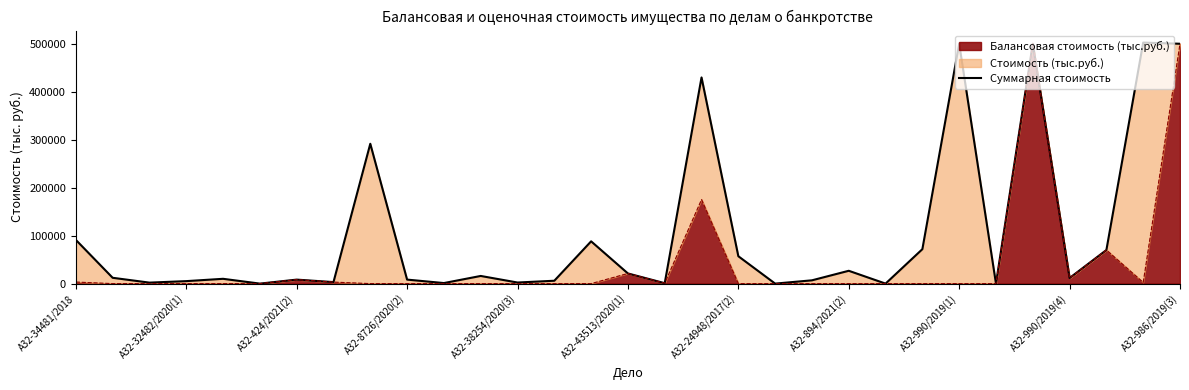

How many interior local valleys (lower than both neighbors) does the data have?

10